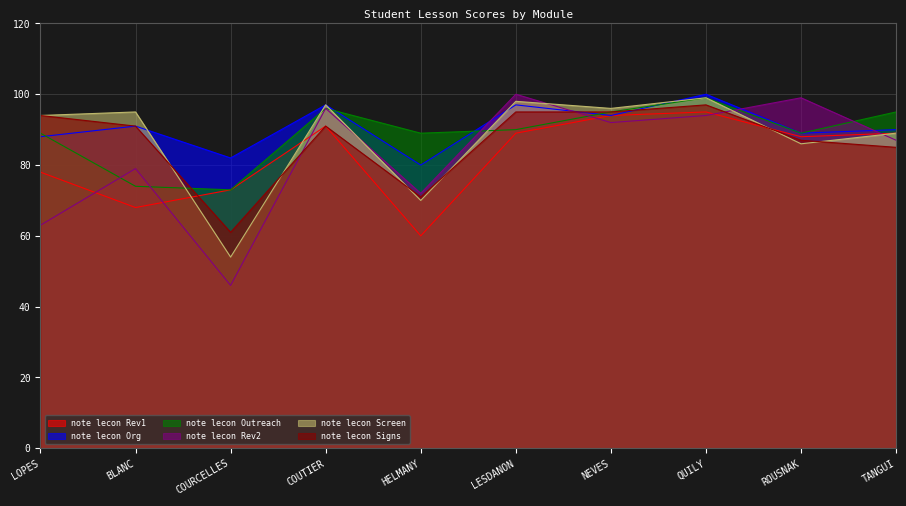

Reading left to right, extract all data points from this chart.

note lecon Rev1: LOPES=78	BLANC=68	COURCELLES=73	COUTIER=91	HELMANY=60	LESDANON=89	NEVES=94	QUILY=95	ROUSNAK=88	TANGUI=89
note lecon Org: LOPES=88	BLANC=91	COURCELLES=82	COUTIER=97	HELMANY=80	LESDANON=97	NEVES=94	QUILY=100	ROUSNAK=89	TANGUI=90
note lecon Outreach: LOPES=89	BLANC=74	COURCELLES=73	COUTIER=96	HELMANY=89	LESDANON=90	NEVES=95	QUILY=99	ROUSNAK=89	TANGUI=95
note lecon Rev2: LOPES=63	BLANC=79	COURCELLES=46	COUTIER=96	HELMANY=72	LESDANON=100	NEVES=92	QUILY=94	ROUSNAK=99	TANGUI=87
note lecon Screen: LOPES=94	BLANC=95	COURCELLES=54	COUTIER=97	HELMANY=70	LESDANON=98	NEVES=96	QUILY=99	ROUSNAK=86	TANGUI=89
note lecon Signs: LOPES=94	BLANC=91	COURCELLES=61	COUTIER=91	HELMANY=71	LESDANON=95	NEVES=95	QUILY=97	ROUSNAK=87	TANGUI=85